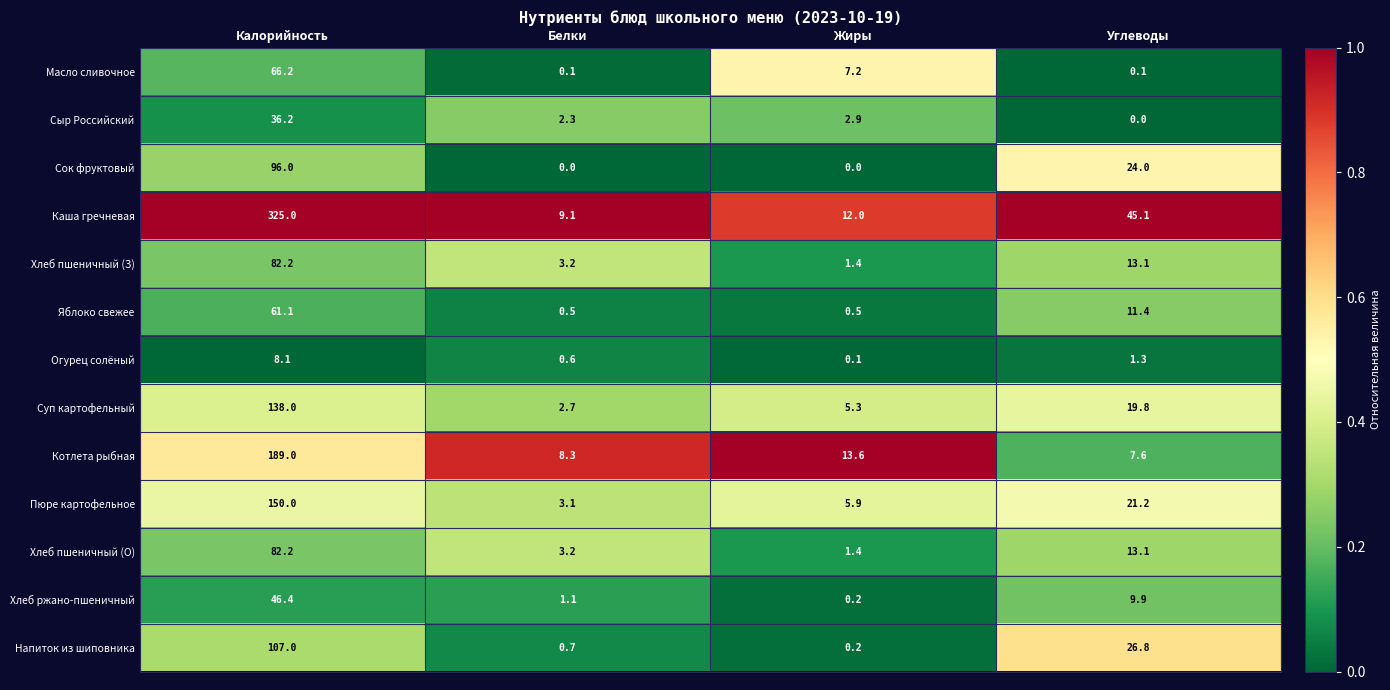

At which category does the chart reach its peak across all series?

Калорийность